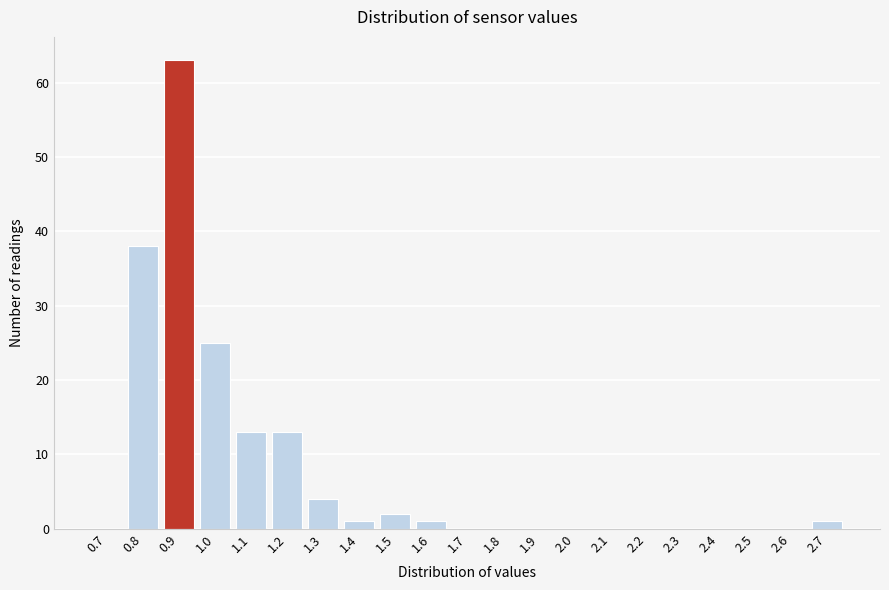

Reading left to right, list all the values displayed in this chart.

0.7=0	0.8=38	0.9=63	1.0=25	1.1=13	1.2=13	1.3=4	1.4=1	1.5=2	1.6=1	1.7=0	1.8=0	1.9=0	2.0=0	2.1=0	2.2=0	2.3=0	2.4=0	2.5=0	2.6=0	2.7=1